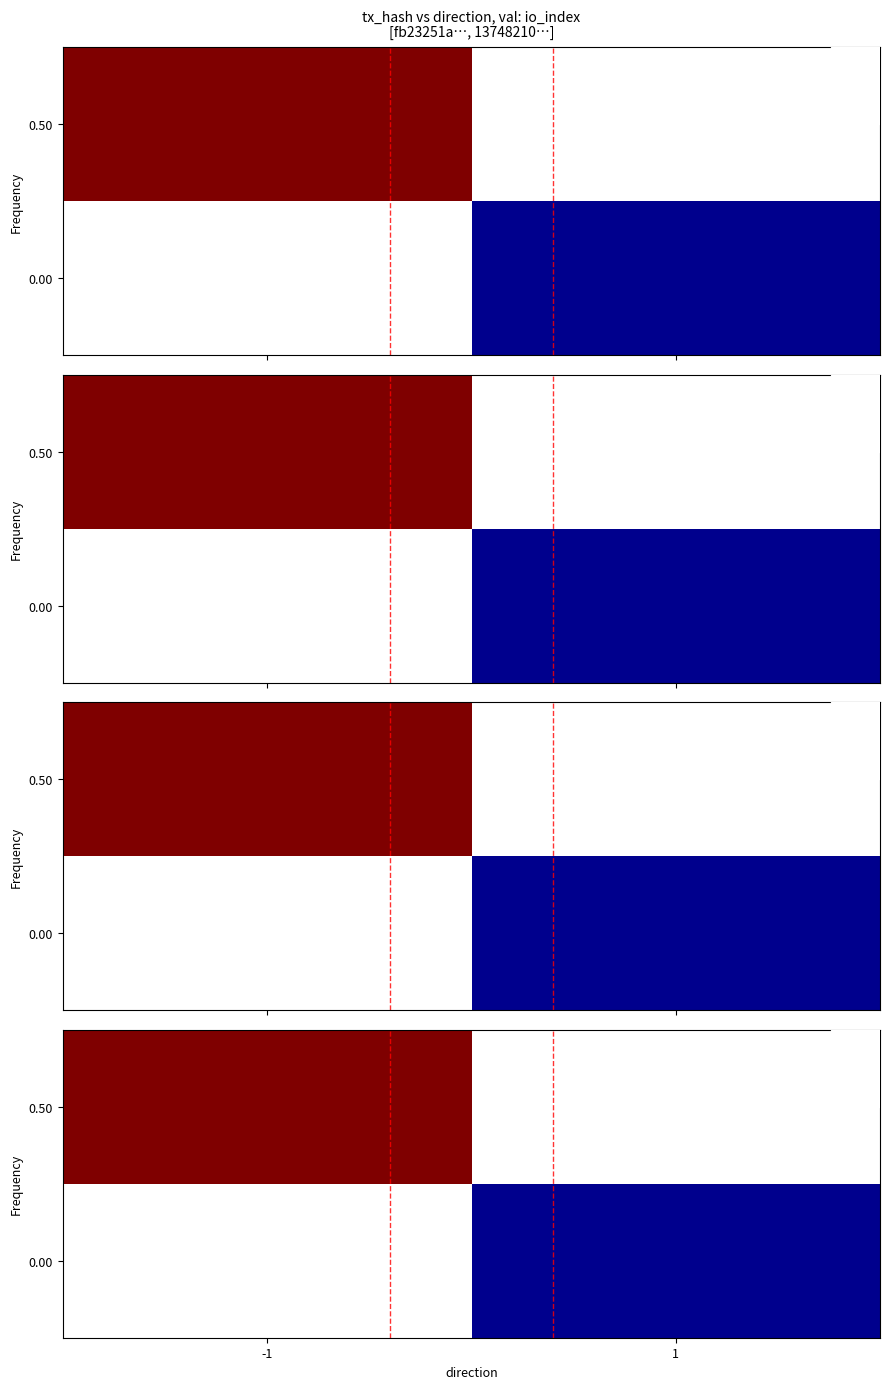

Count the number of data series in this chart.

2